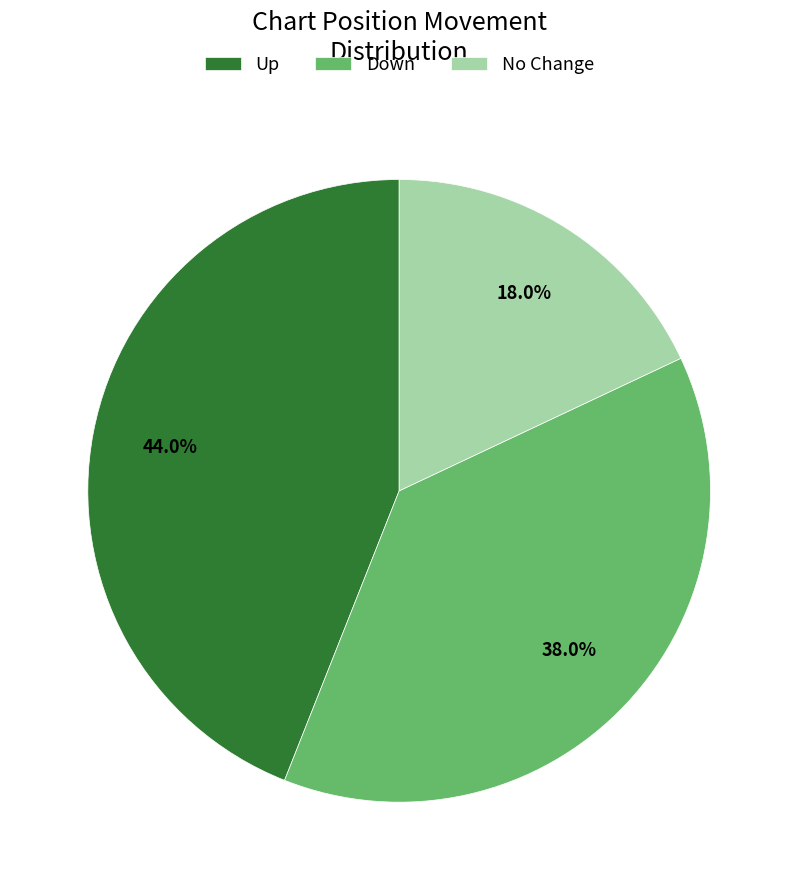

Does any single category account for the majority?

No